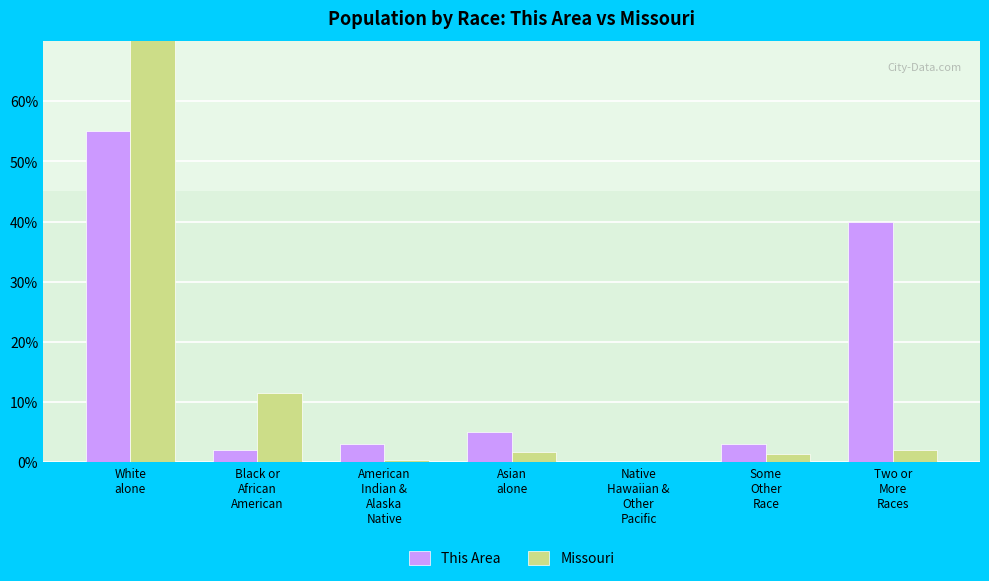

How many bars are there in each group?

2